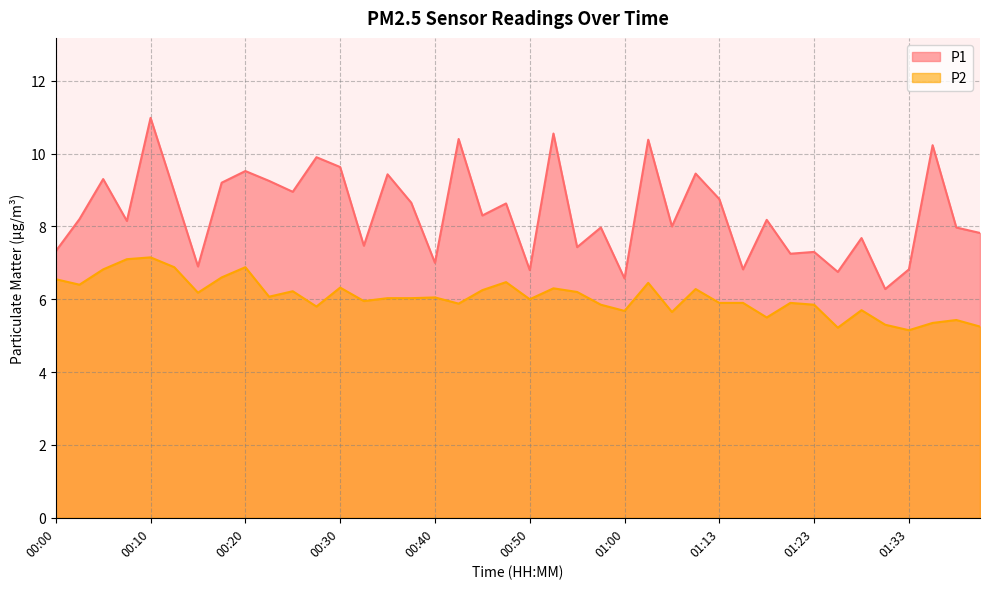

The value of P2 at 00:32 is 6.0. True or false?

True